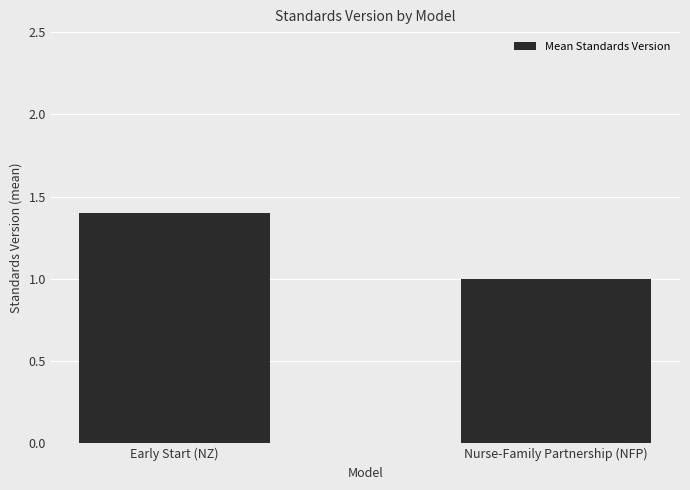

Is it true that the value at Nurse-Family Partnership (NFP) is 1.0?

True